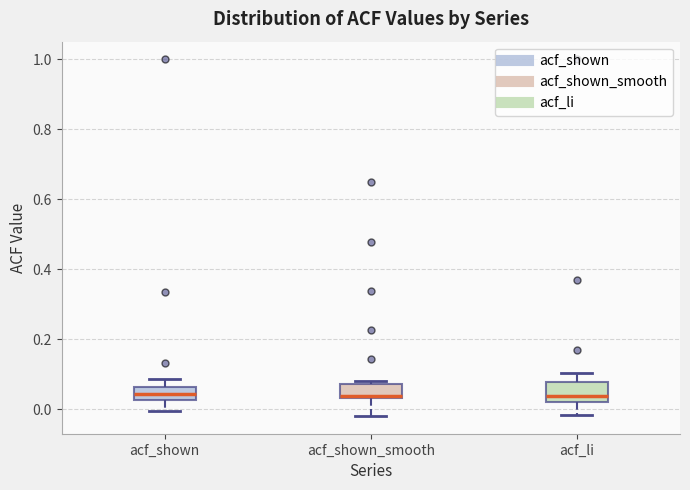

Reading left to right, transcribe this box plot: for each box, give where its median line is, the range the box spans, and where its two whiskers end, as read against the y-axis. The values are not printed on the chart, so give them approximately, as read against the axis.

acf_shown: median 0.04, box 0.02 to 0.06, whiskers 0.00 to 0.08
acf_shown_smooth: median 0.04 (just above the box's lower edge), box 0.04 to 0.08, whiskers -0.02 to 0.08 (just above the box's upper edge)
acf_li: median 0.04, box 0.02 to 0.08, whiskers -0.02 to 0.10